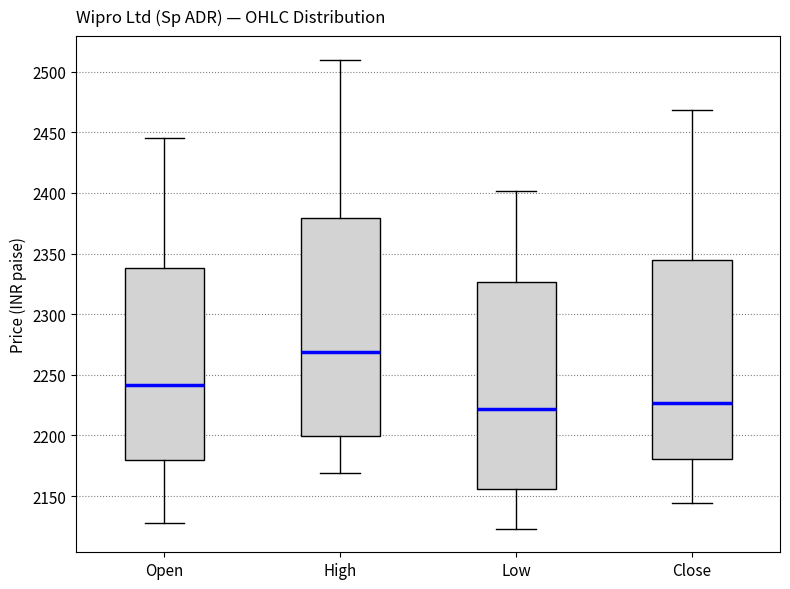

Reading left to right, read every box against the y-axis: the position of its median line, the range the box covers, and the ends of its whiskers. The values are not printed on the chart, so give them approximately, as read against the axis.

Open: median 2240, box 2180 to 2340, whiskers 2130 to 2445
High: median 2270, box 2200 to 2380, whiskers 2170 to 2510
Low: median 2220, box 2155 to 2325, whiskers 2125 to 2400
Close: median 2225, box 2180 to 2345, whiskers 2145 to 2470